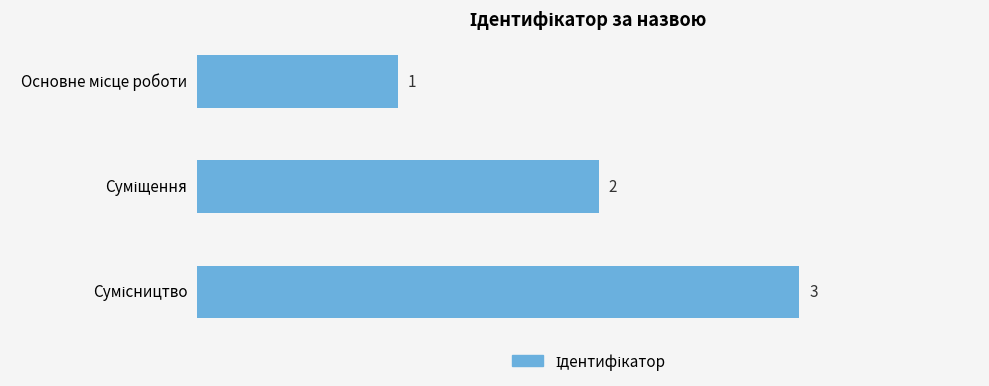

What is the minimum value shown in the chart?

1